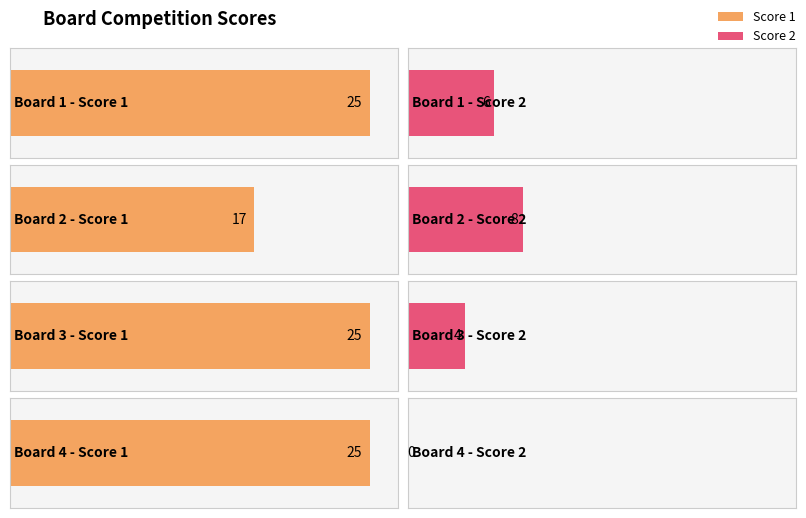

What is the value of the Score 2 bar at the 1st from the left?

6